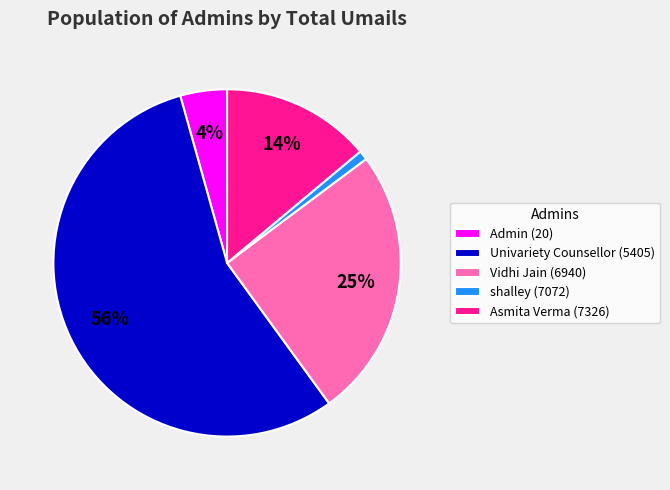

Is the sum of Asmita Verma (7326) and Vidhi Jain (6940) greater than half?

No